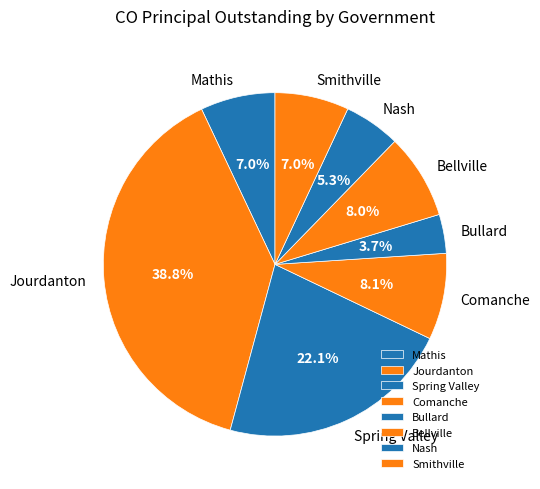

How many segments does this pie chart have?

8